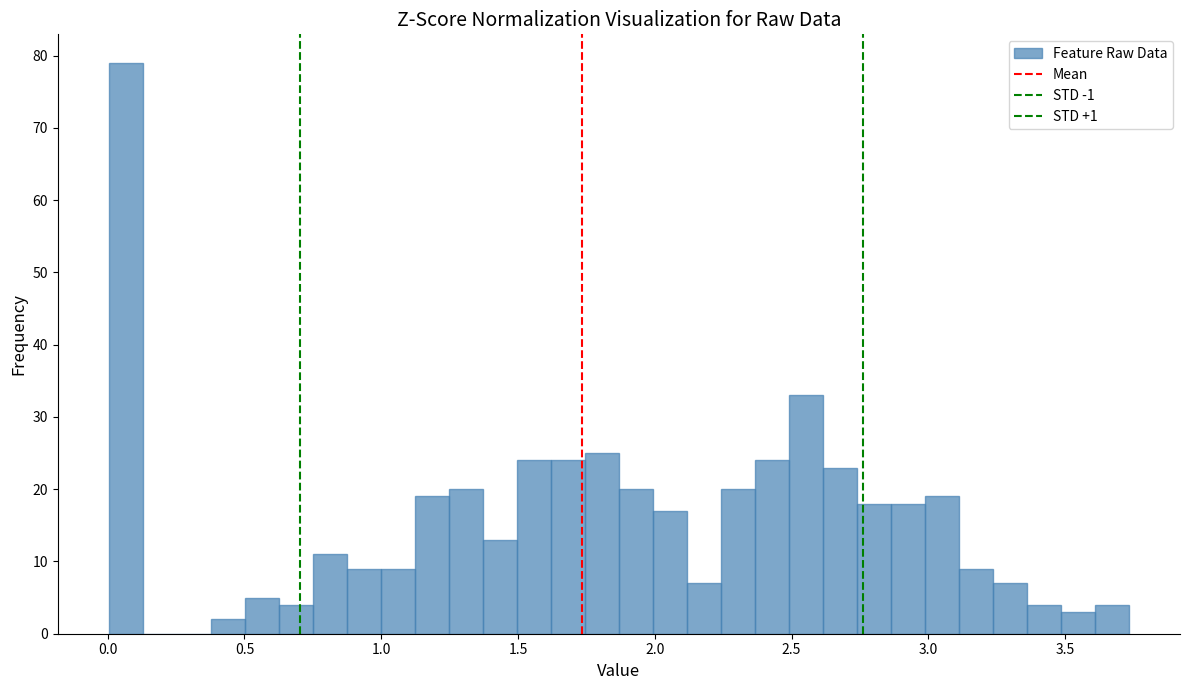

Read against the x-axis, roughly where is the centre of the tallest bar?

0.05